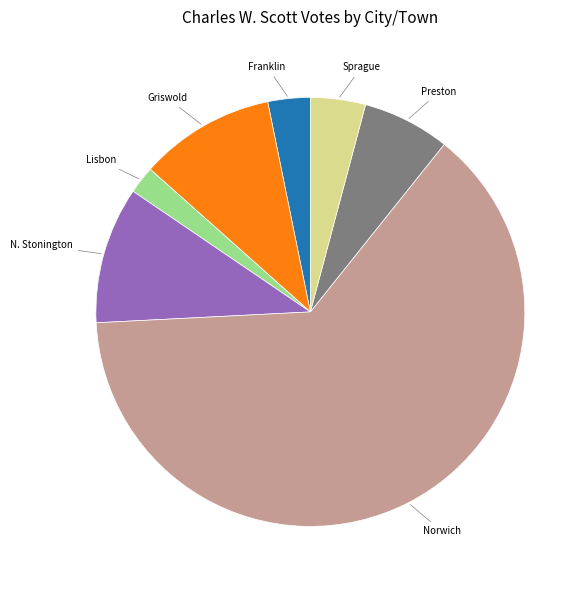

Is there any slice that represents more than half of the pie?

Yes